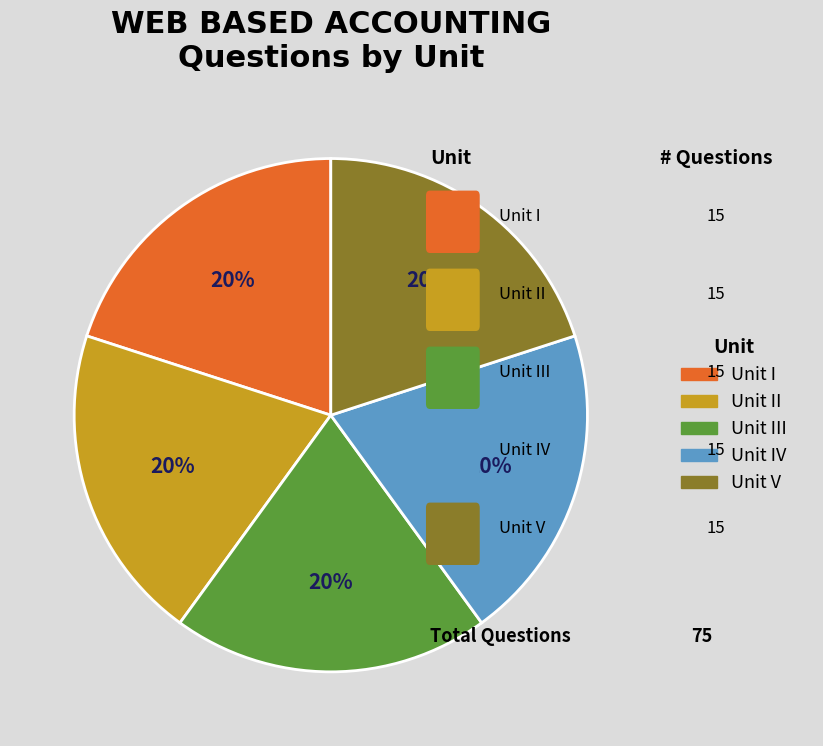

Is there a majority slice in this chart?

No